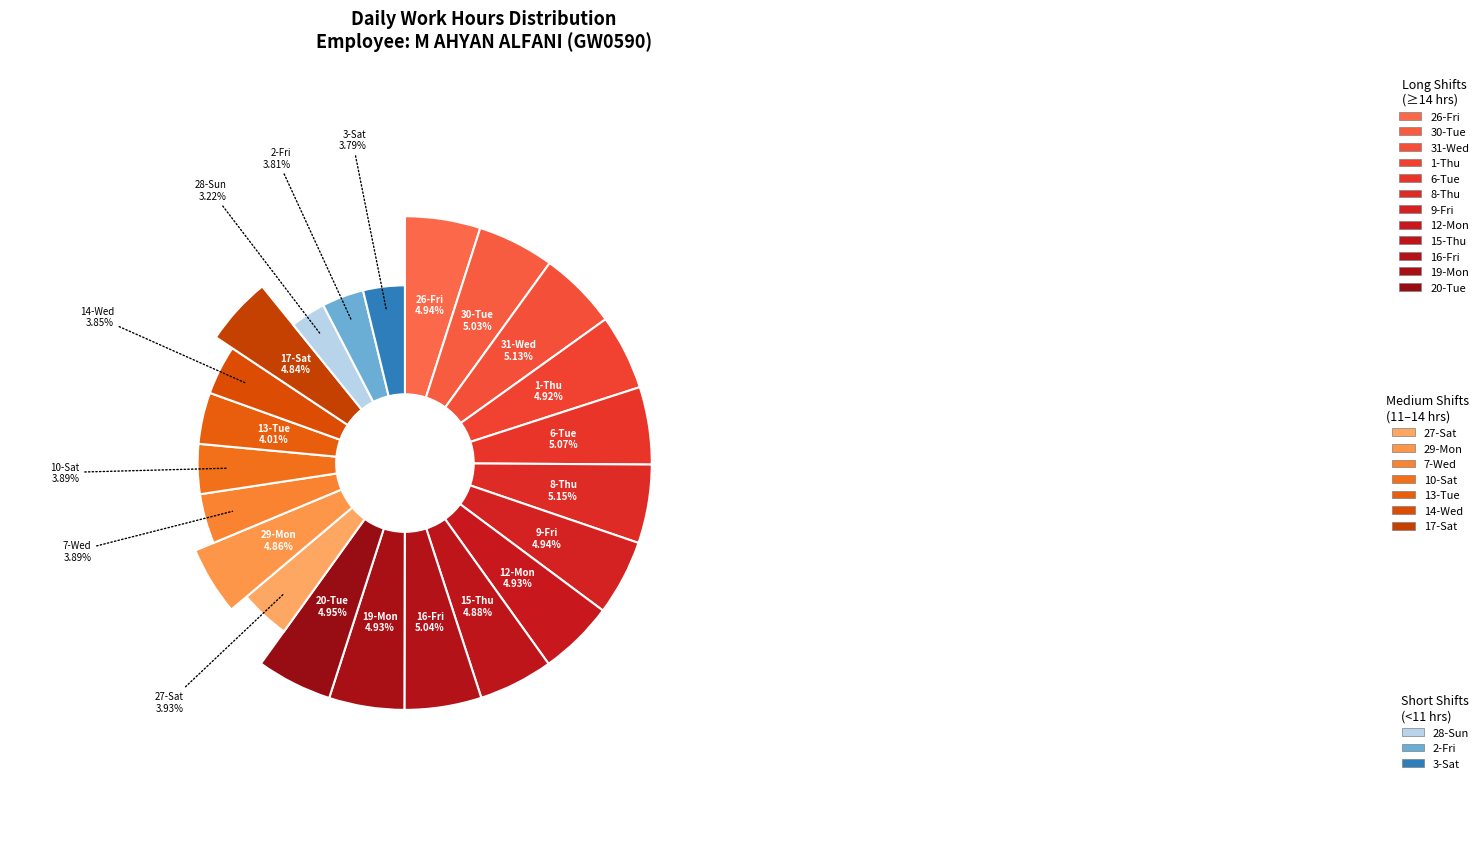

Which category has the biggest portion of the pie?

8-Thu